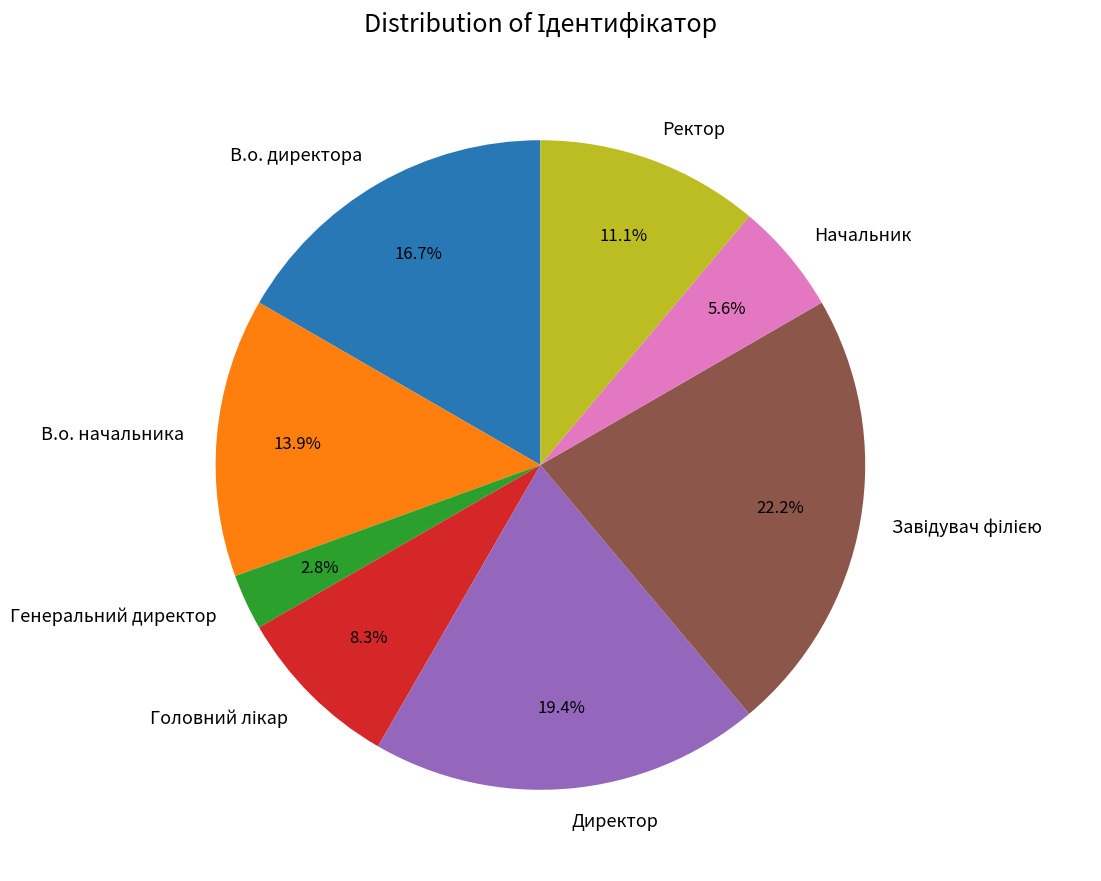

Do Начальник and В.о. директора together represent more than half of the pie?

No